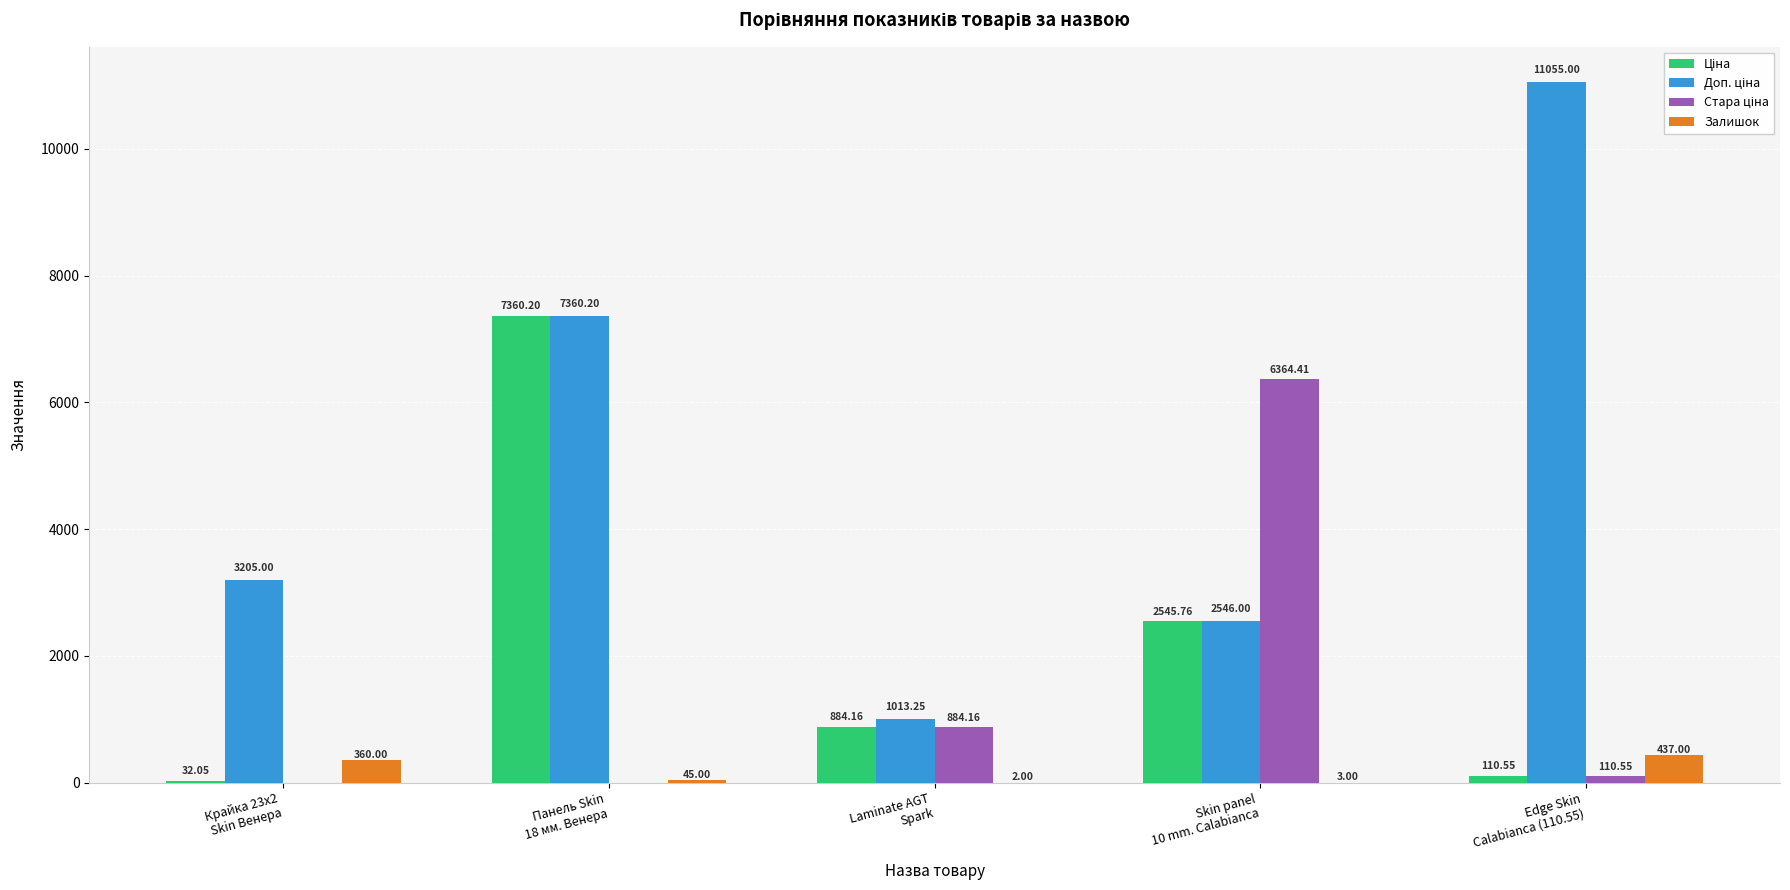

How many groups of bars are there?

5